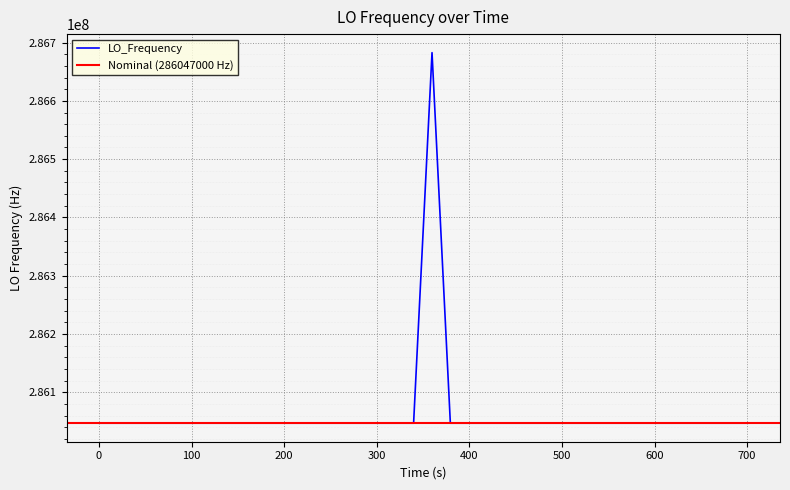

How many data points does each series have?

40